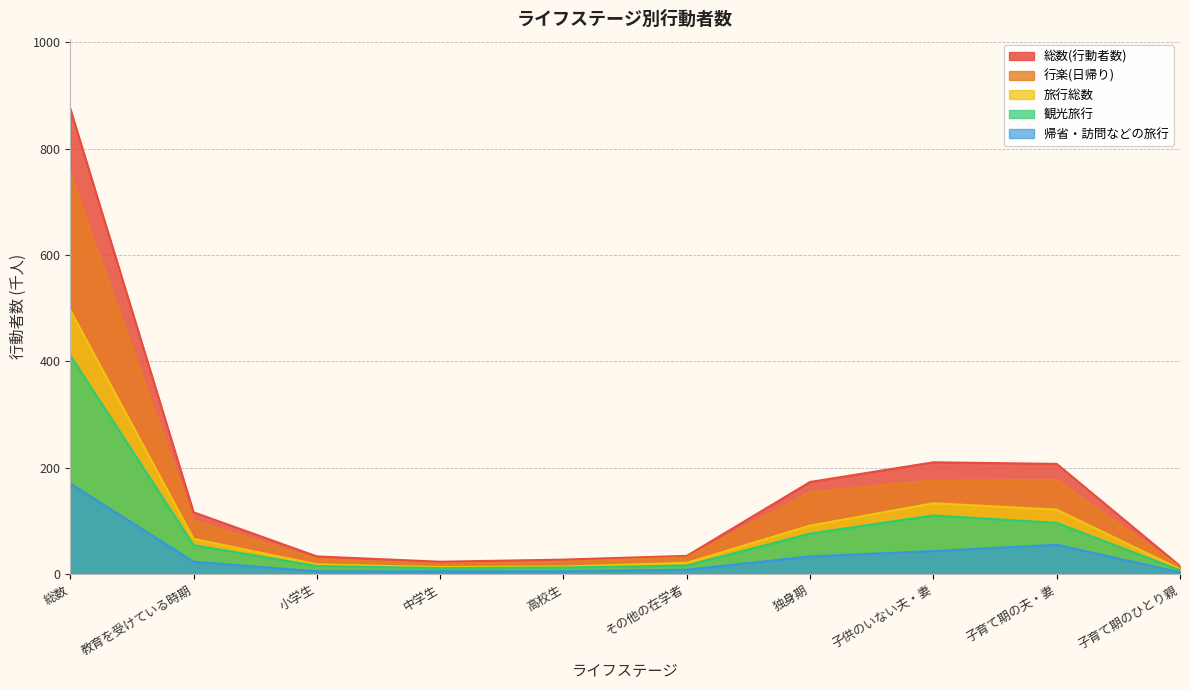

Where is 旅行総数 nearest to the value 252?

子供のいない夫・妻